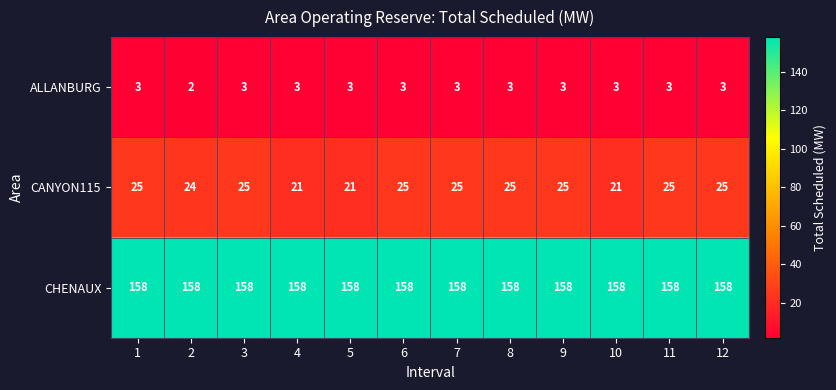

What is the total value across all series at 8?

186